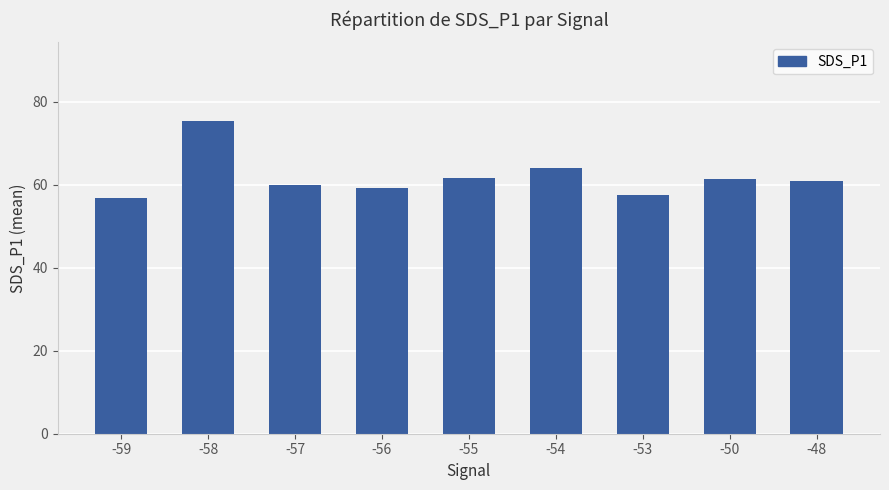

The chart shows a value of 94.1 at -59. True or false?

False